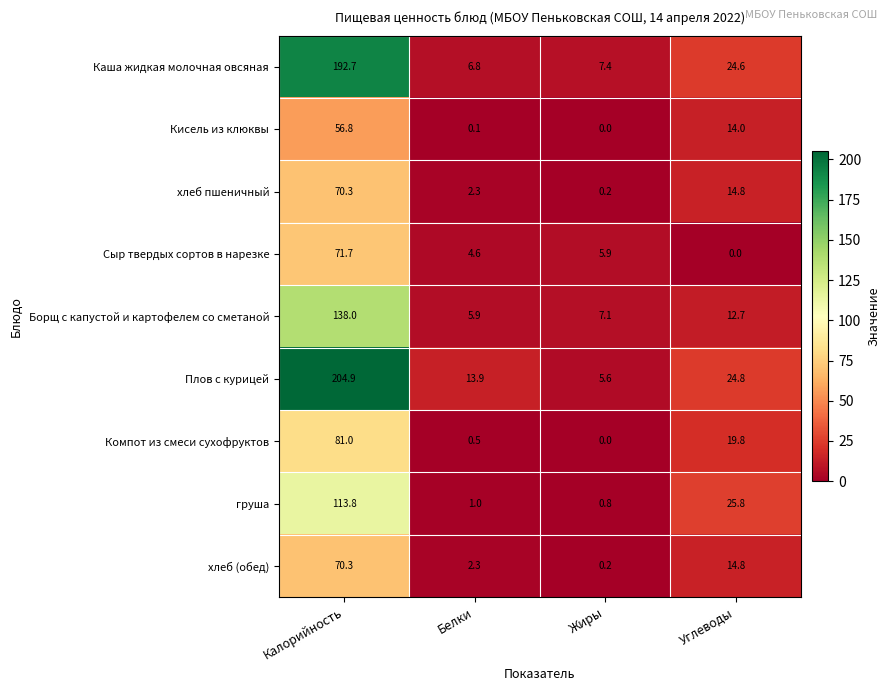

At which label is Каша жидкая молочная овсяная closest to 99?

Углеводы